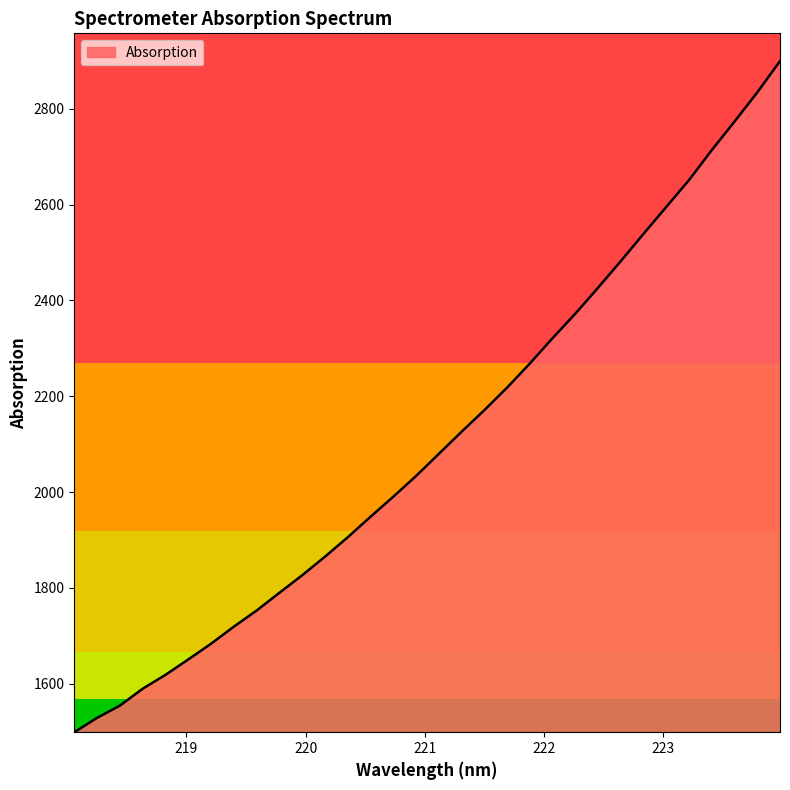

Does the chart display data point markers on the line(s)?

No